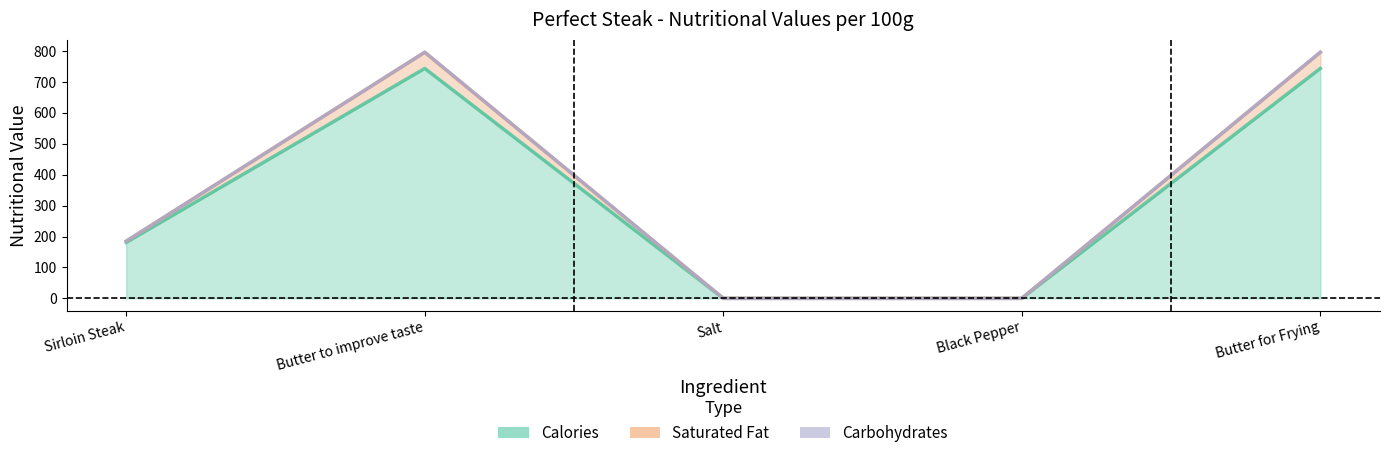

What is the label of the 5th point from the right?

Sirloin Steak